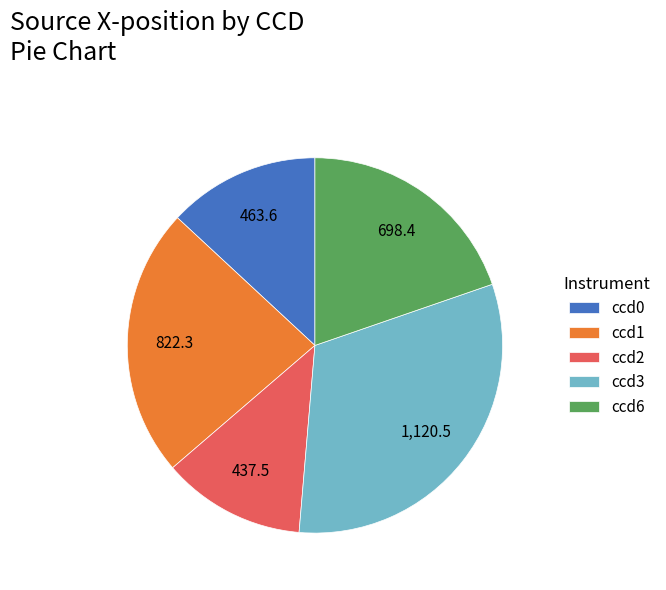

How many slices are in this pie chart?

5